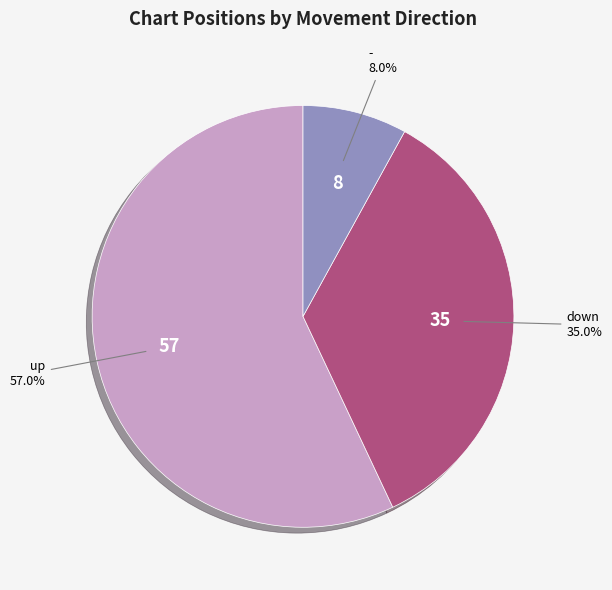

Is it true that down is 20% of the pie?

False